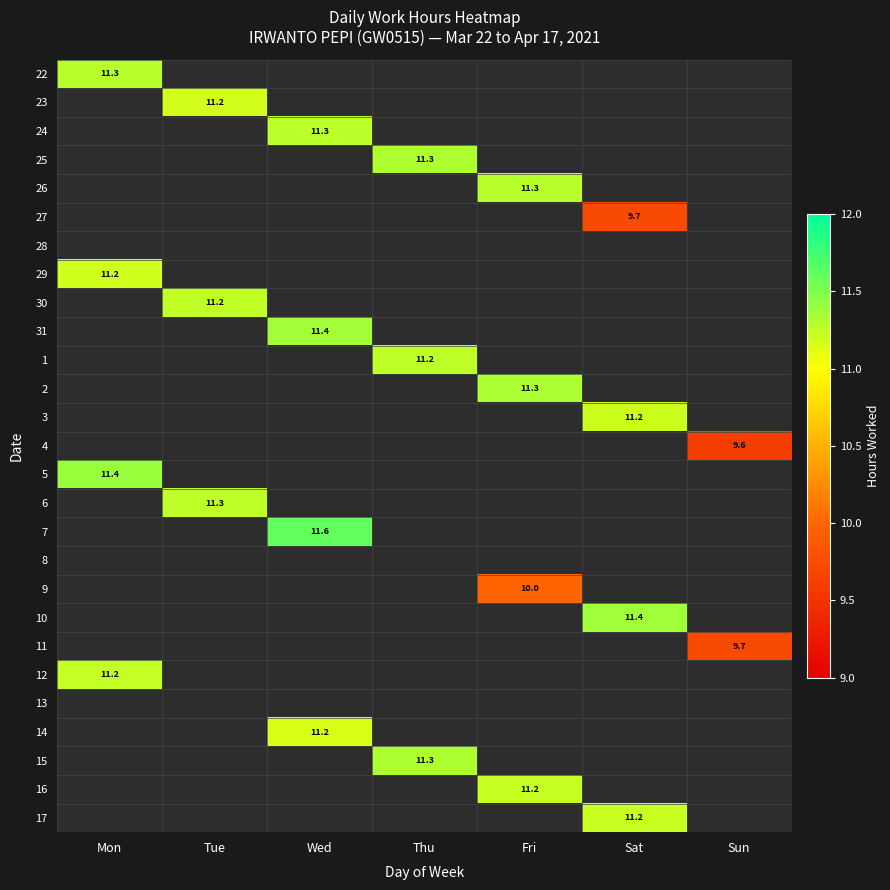

The 28 series shows 0.0 at Thu. True or false?

True